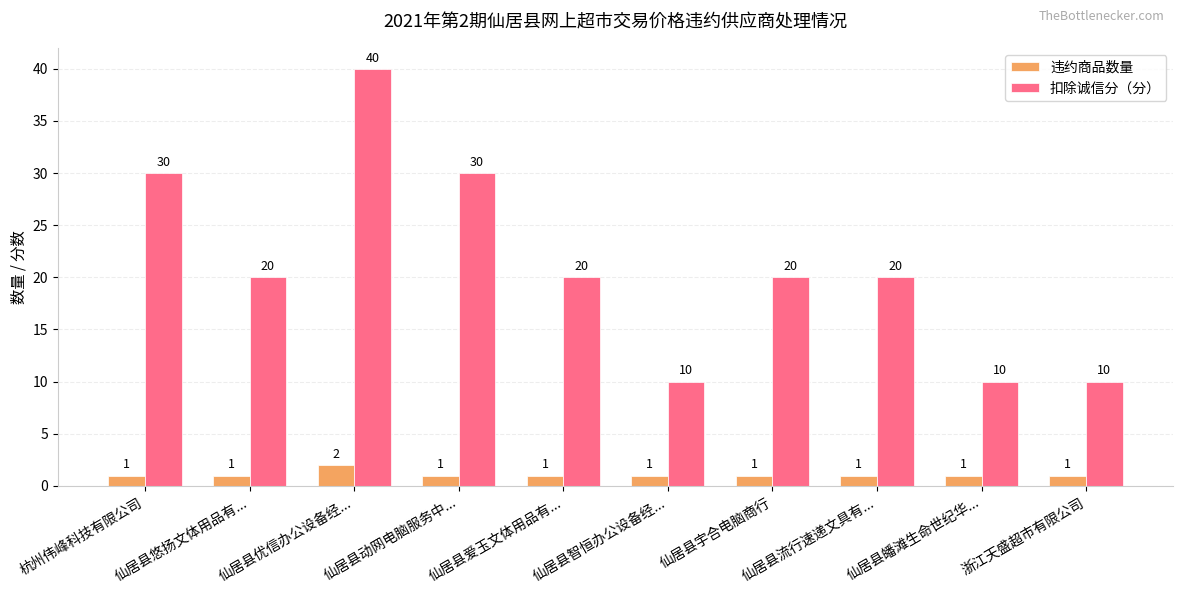

Read the 扣除诚信分（分） value at 仙居县流行速递文具有..., to the nearest 10.

20